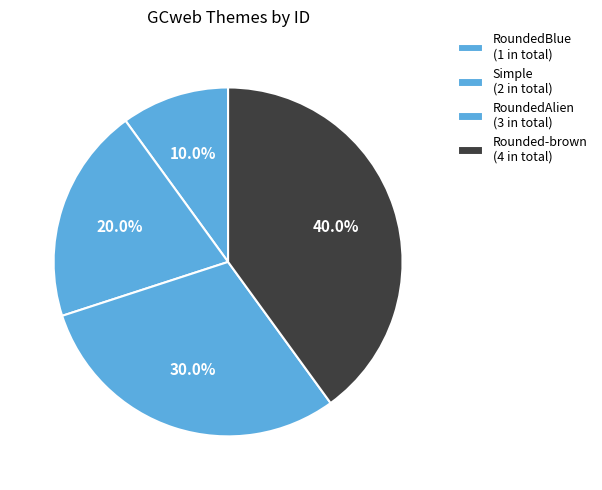

Which category has the smallest portion of the pie?

RoundedBlue